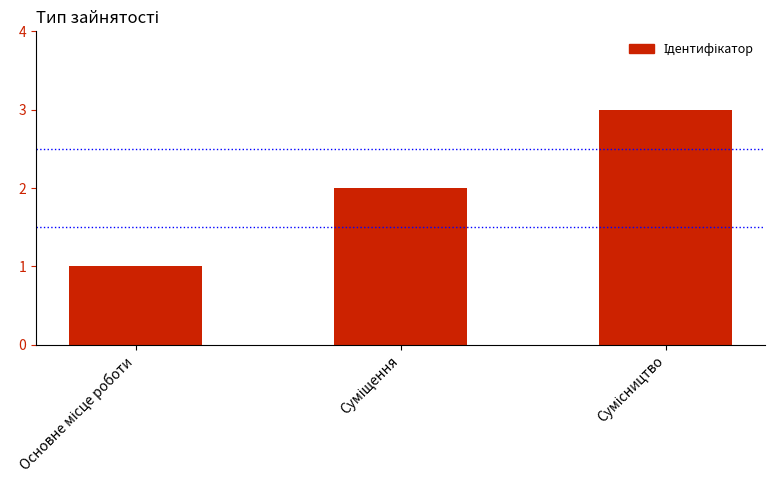

What is the maximum value shown in the chart?

3